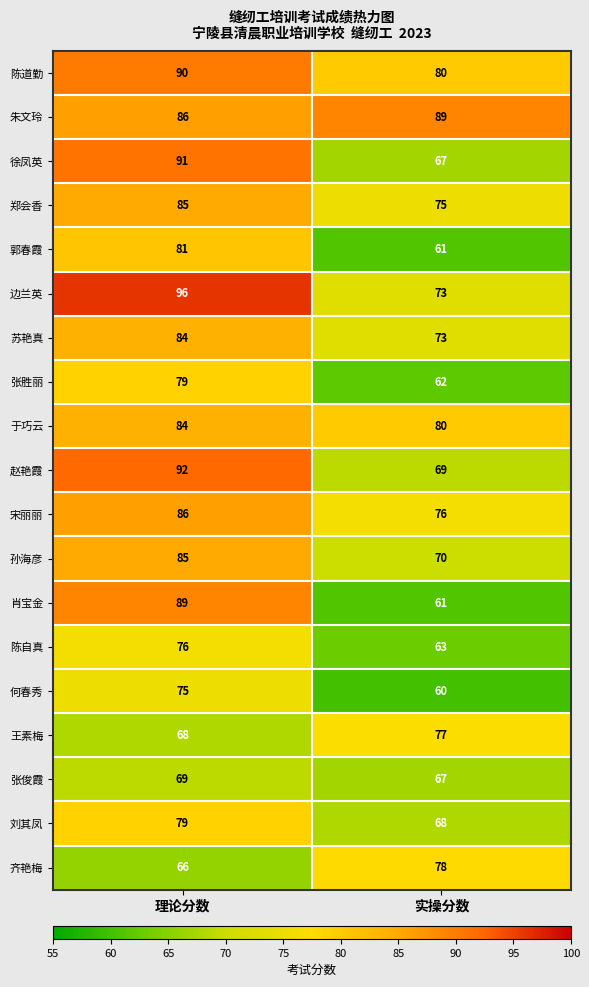

What is the spread (max minus min) of values at 理论分数?

30